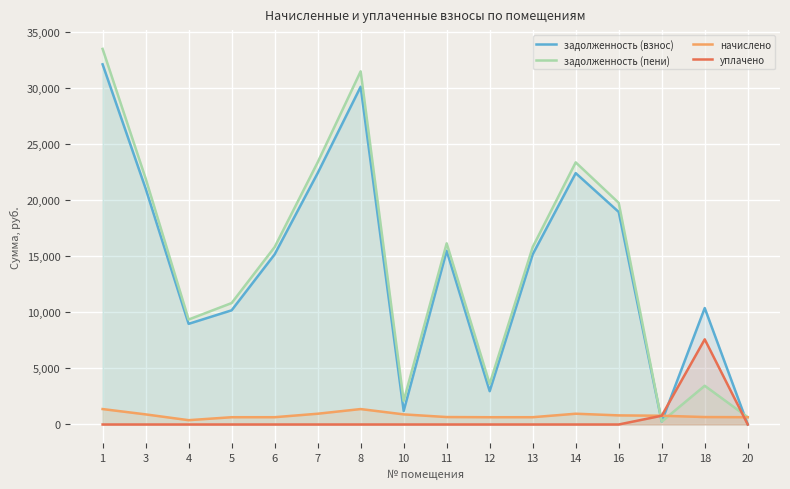

How many lines are shown in the chart?

4